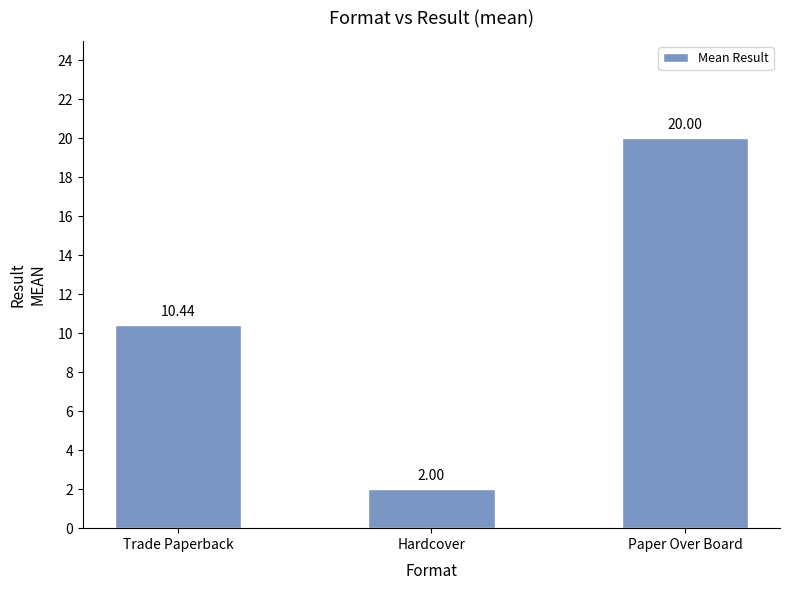

Reading left to right, transcribe all the data shown in this chart.

10.4	2.0	20.0